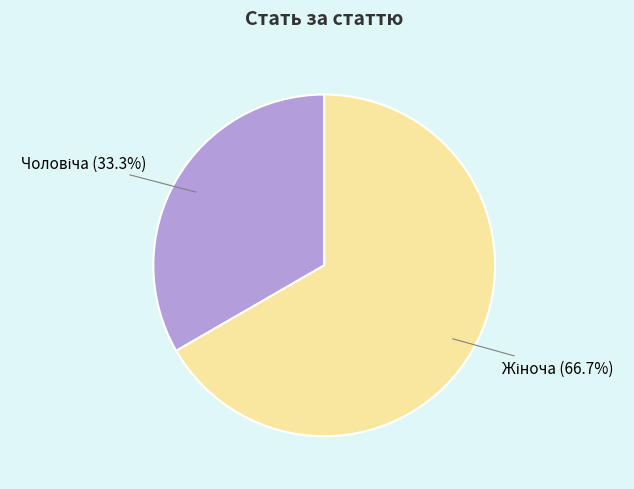

Does any single category account for the majority?

Yes